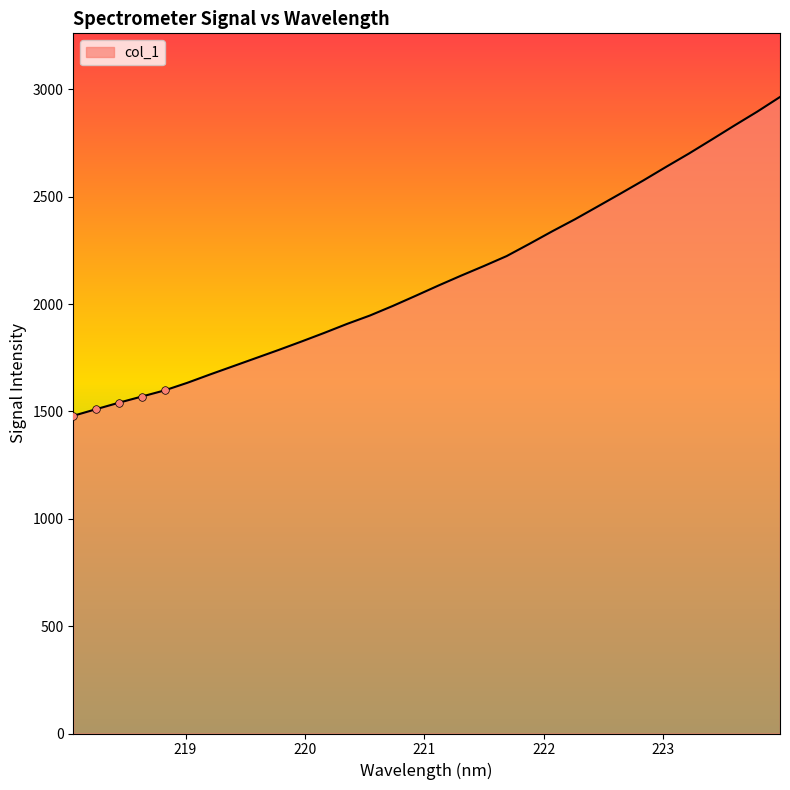

What is the maximum value shown in the chart?

2964.6